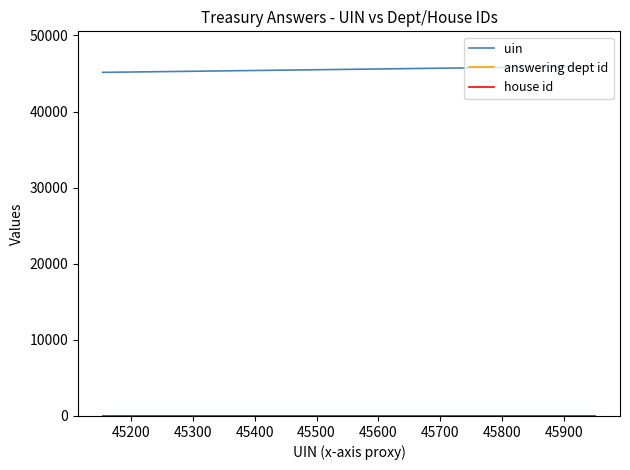

Rank the series at 45300 from lowest to highest value.

house id, answering dept id, uin